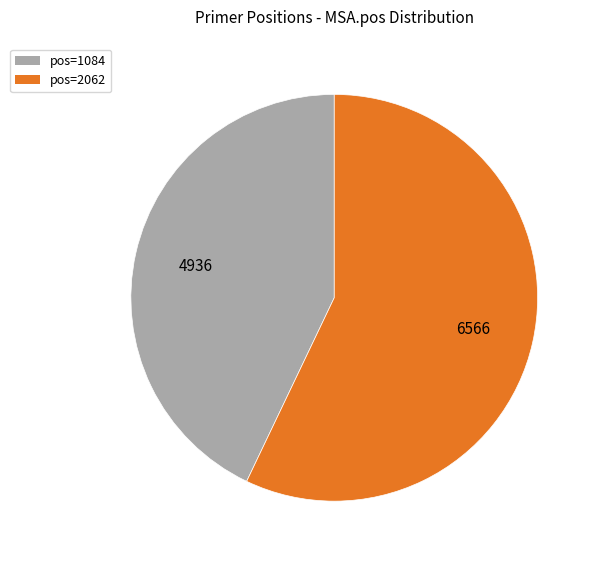

Does any single category account for the majority?

Yes